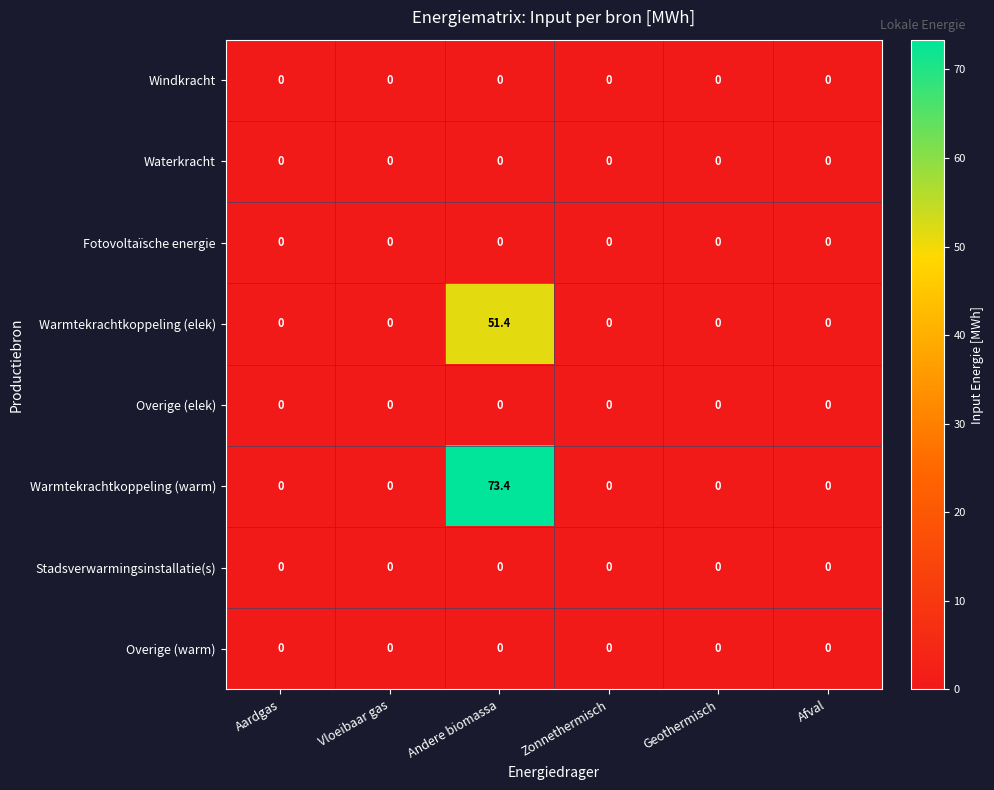

Which series has the largest total across all categories?

Warmtekrachtkoppeling (warm)